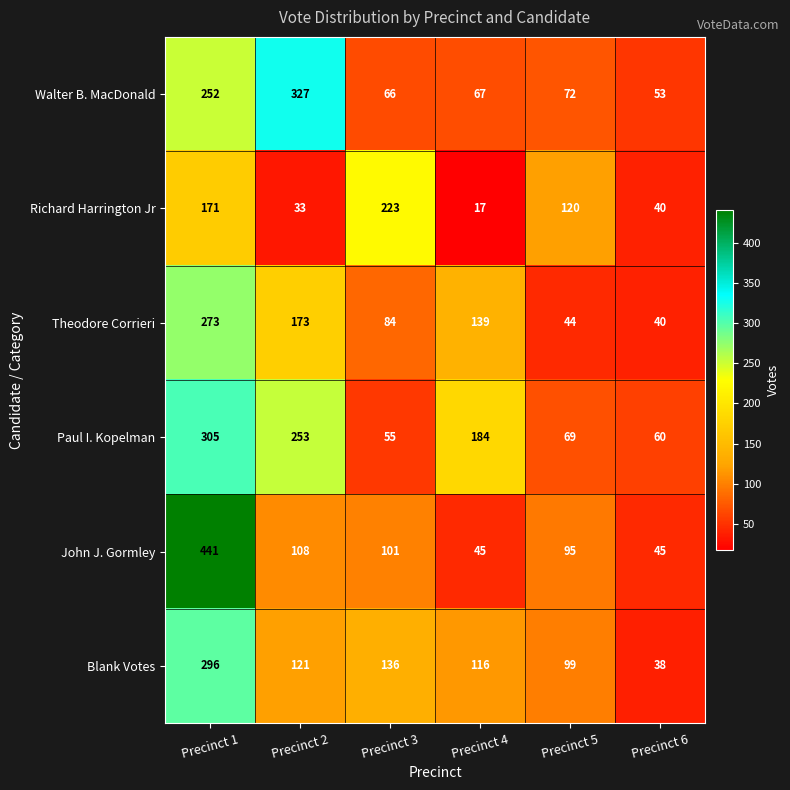

The Theodore Corrieri series shows 273 at Precinct 1. True or false?

True